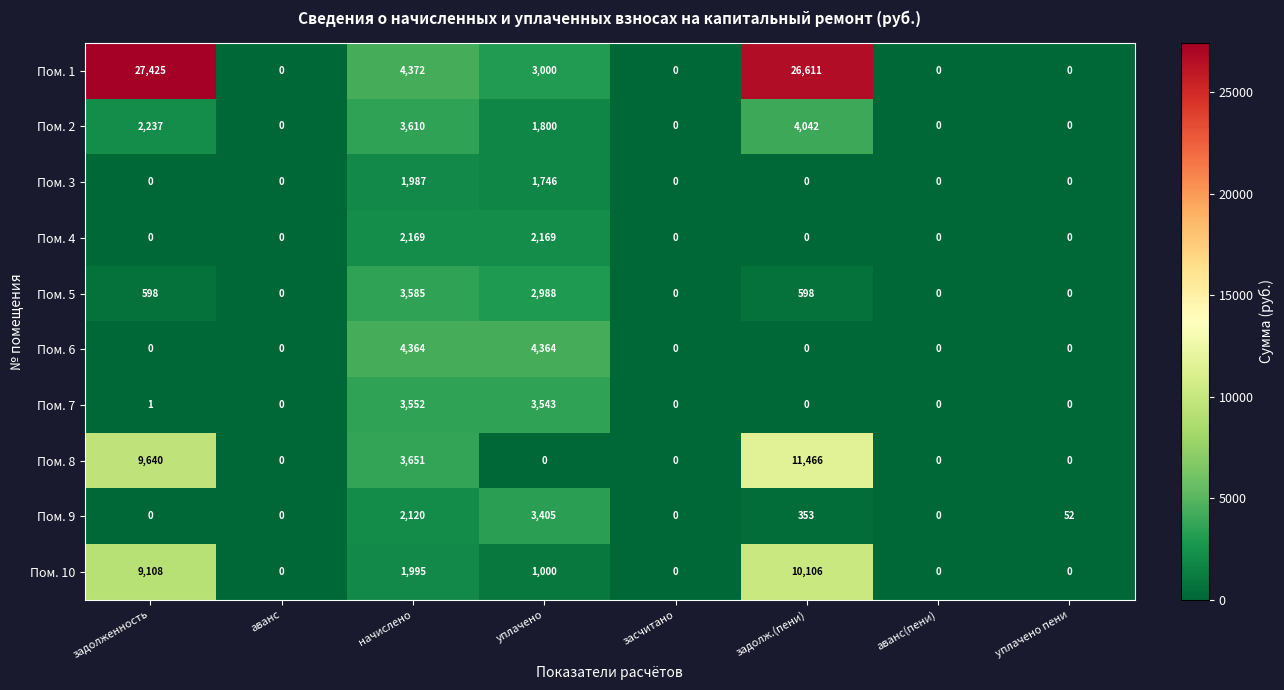

At how many categories does at least one series exceed 14175?

2